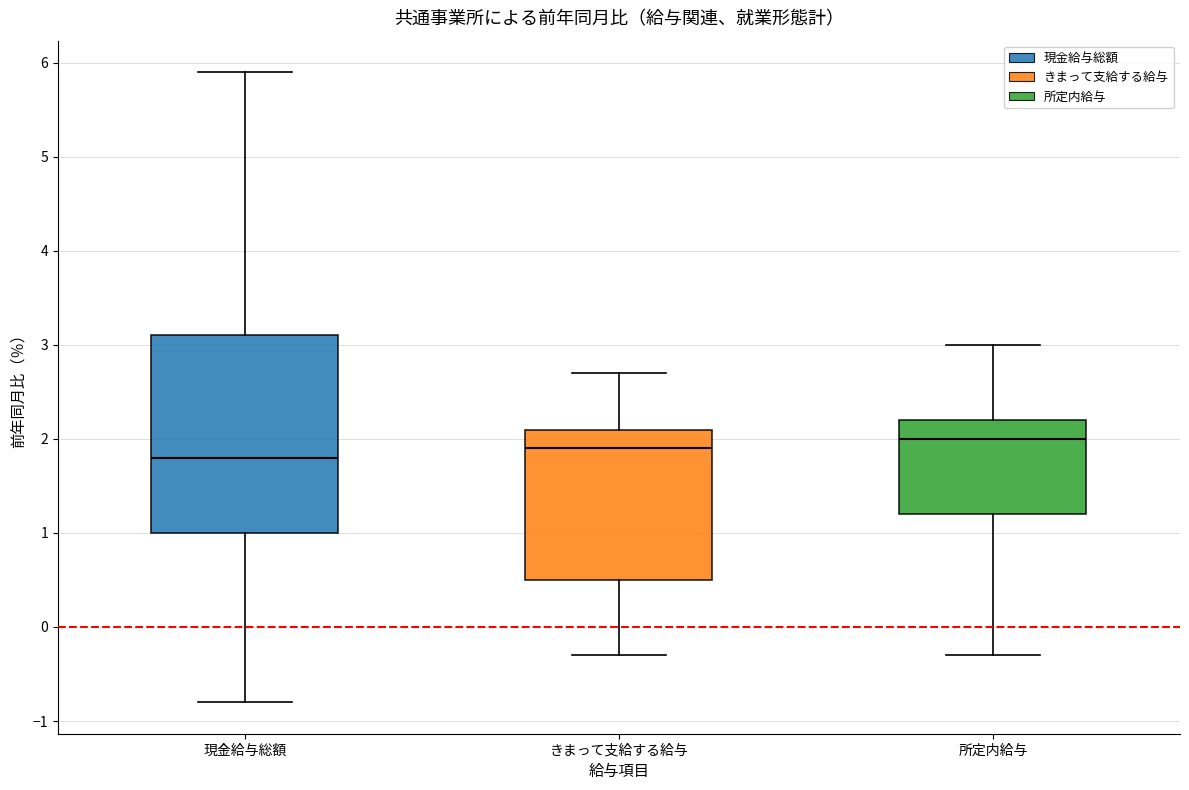

Comparing the boxes themselves (not the whiskers), which one is the tallest?

現金給与総額